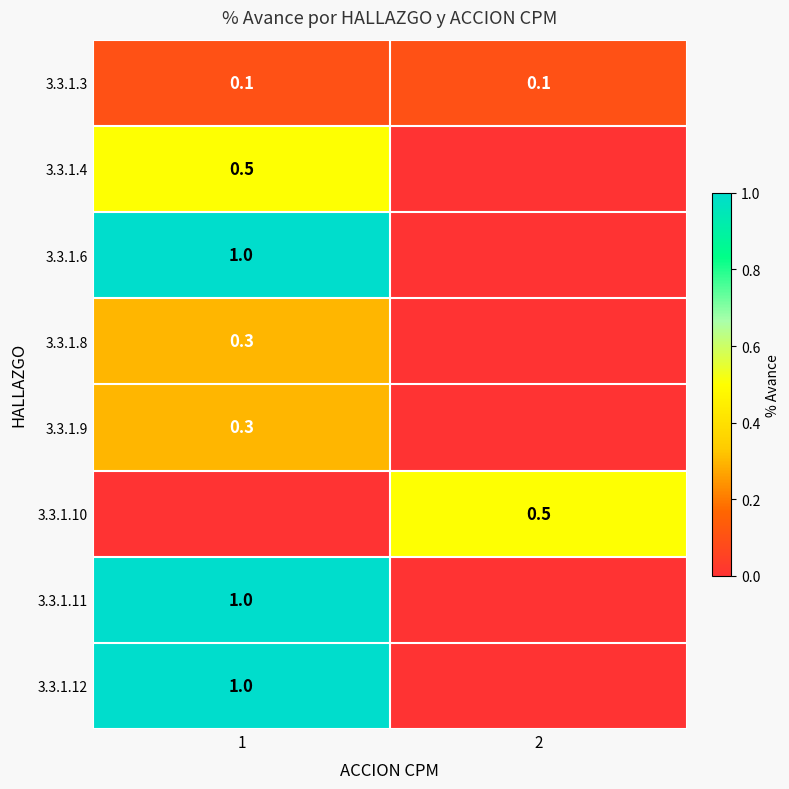

The value of 3.3.1.12 at 1 is 0.6. True or false?

False